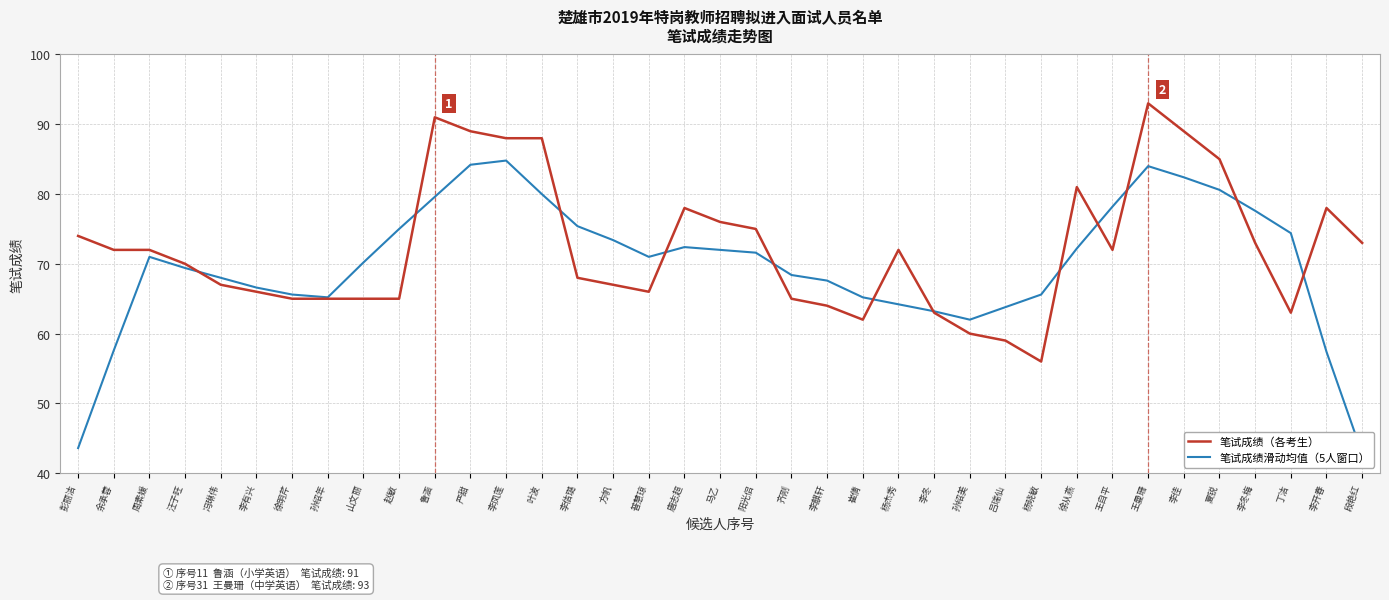

What position from the left is 吕瑞仙?

27